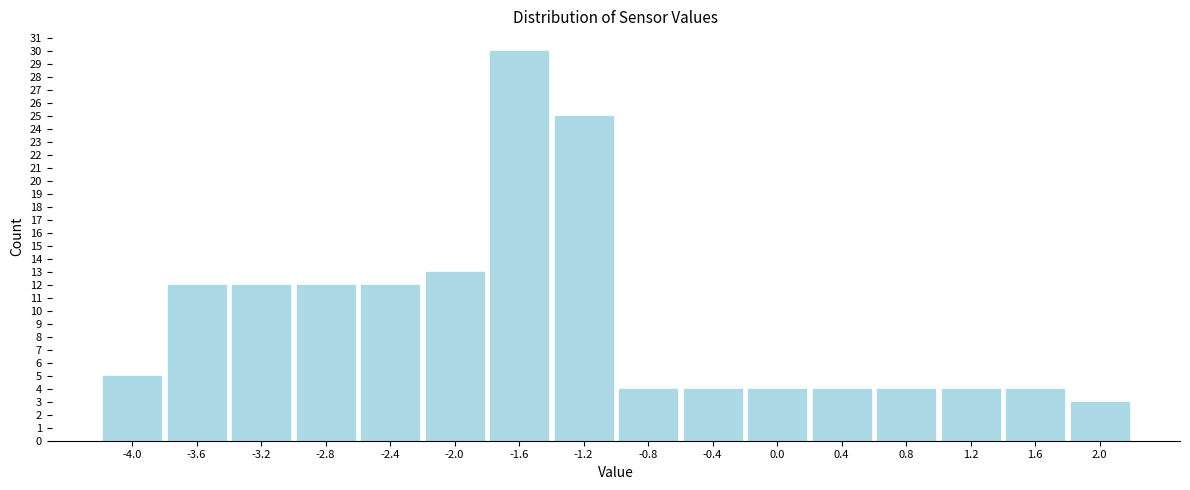

What is the height of the bar covering -4.2 to -3.8 on the x-axis? The values are not printed on the chart, so give them approximately, as read against the axis.

5